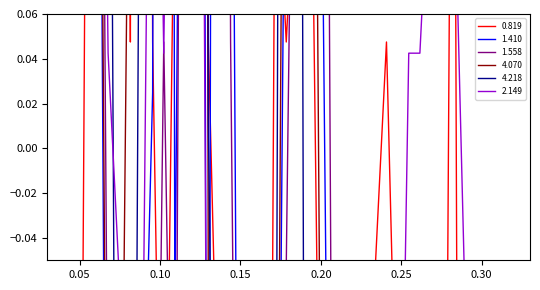

How many data points in 1.558 are above 0?

13